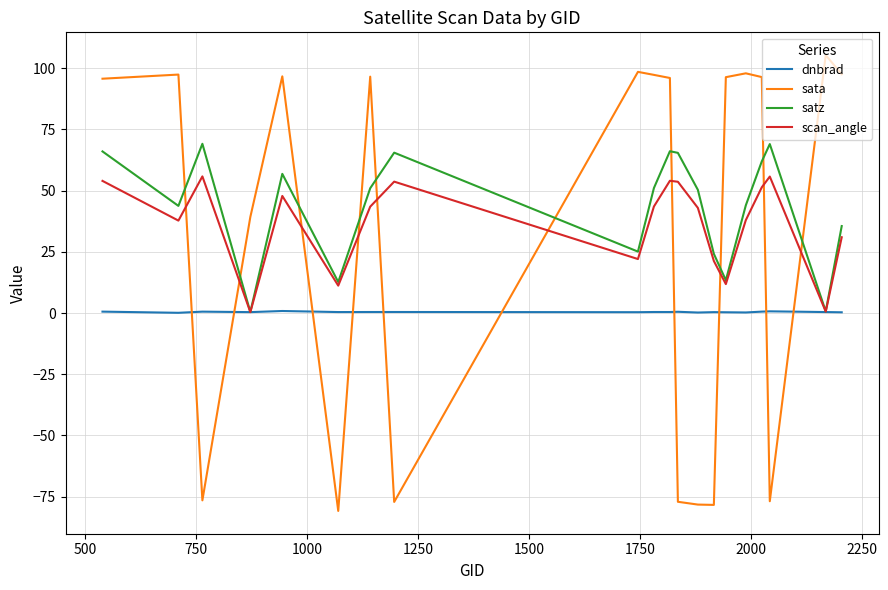

How many times do scan_angle and sata cross each other?

10